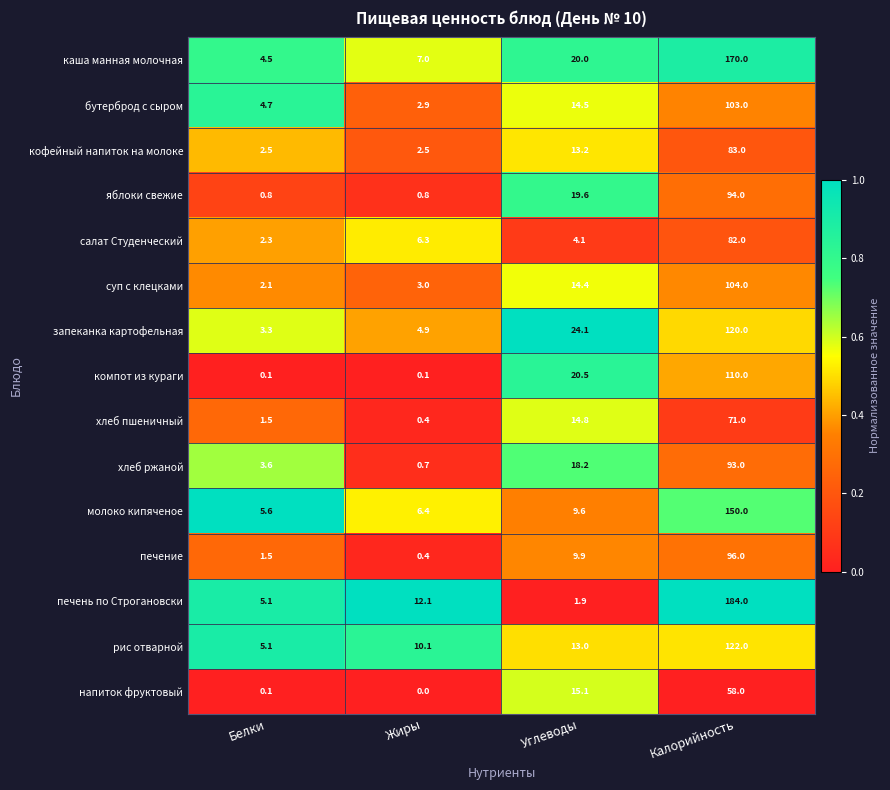

At how many categories does at least one series exceed 0?

4